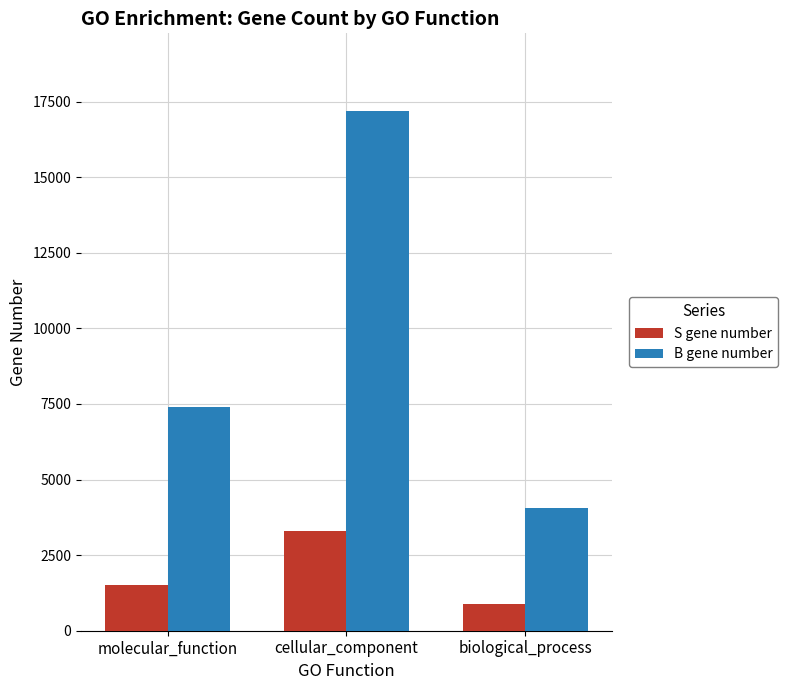

Is it true that S gene number equals 1850 at cellular_component?

False